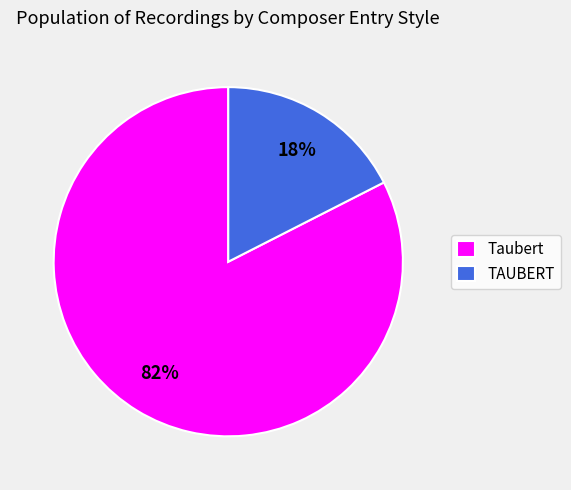

Do TAUBERT and Taubert together represent more than half of the pie?

Yes